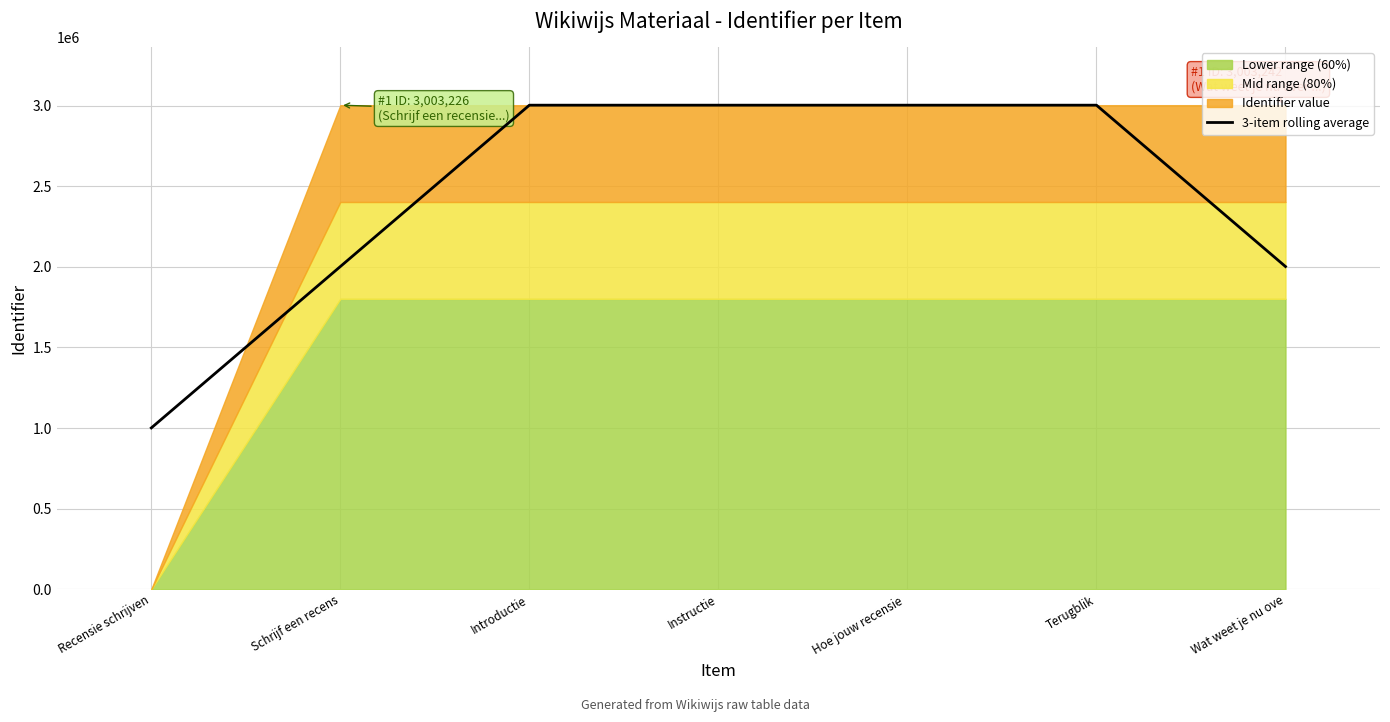

What is the lowest value of the 3-item rolling average series?

1001075.3